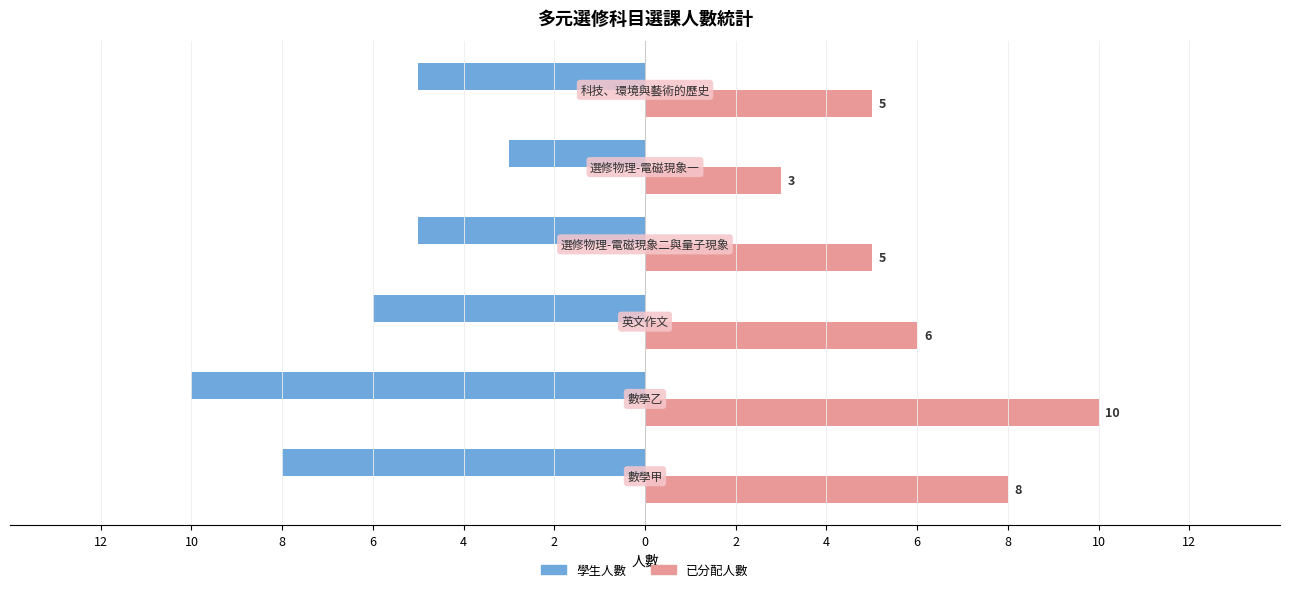

Reading left to right, list all the values displayed in this chart.

學生人數: -8	-10	-6	-5	-3	-5
已分配人數: 8	10	6	5	3	5